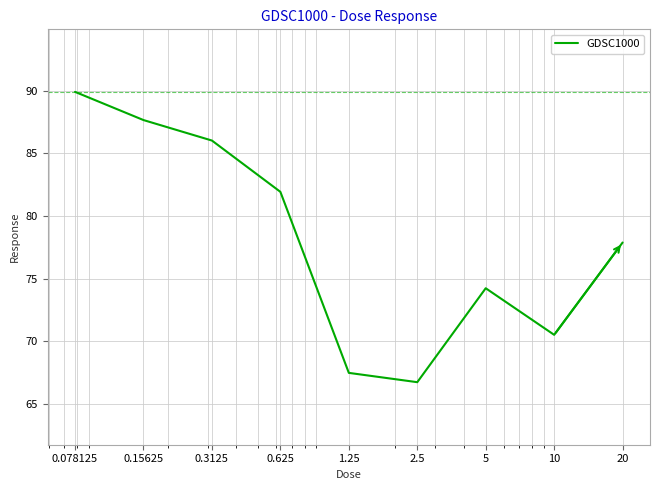

What is the greatest value displayed?

89.9